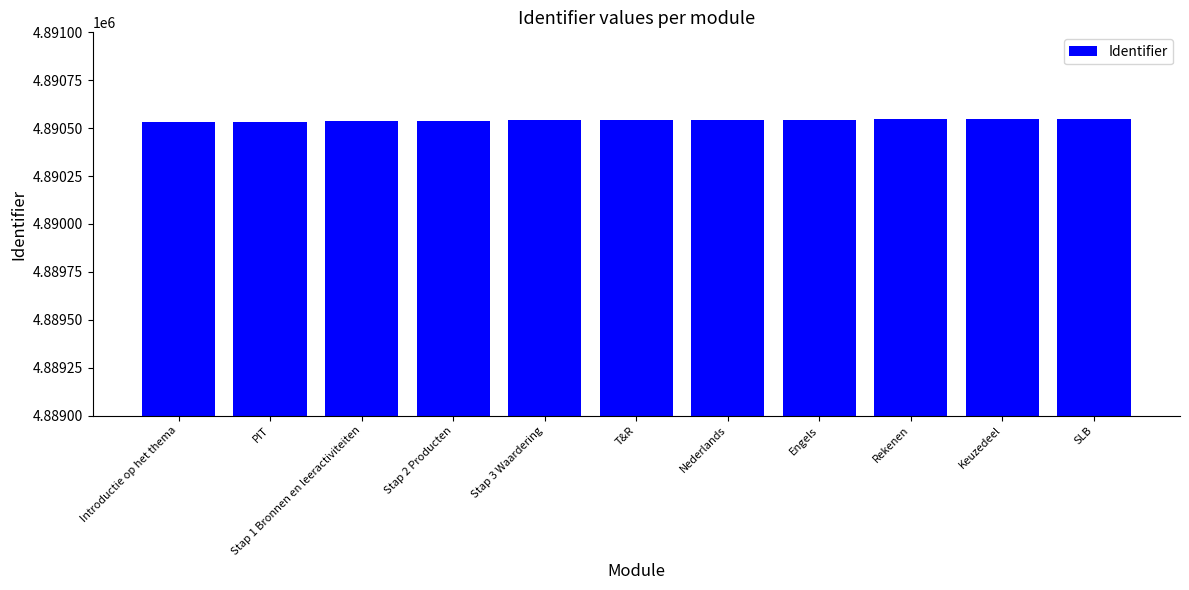

How many bars are there in total?

11